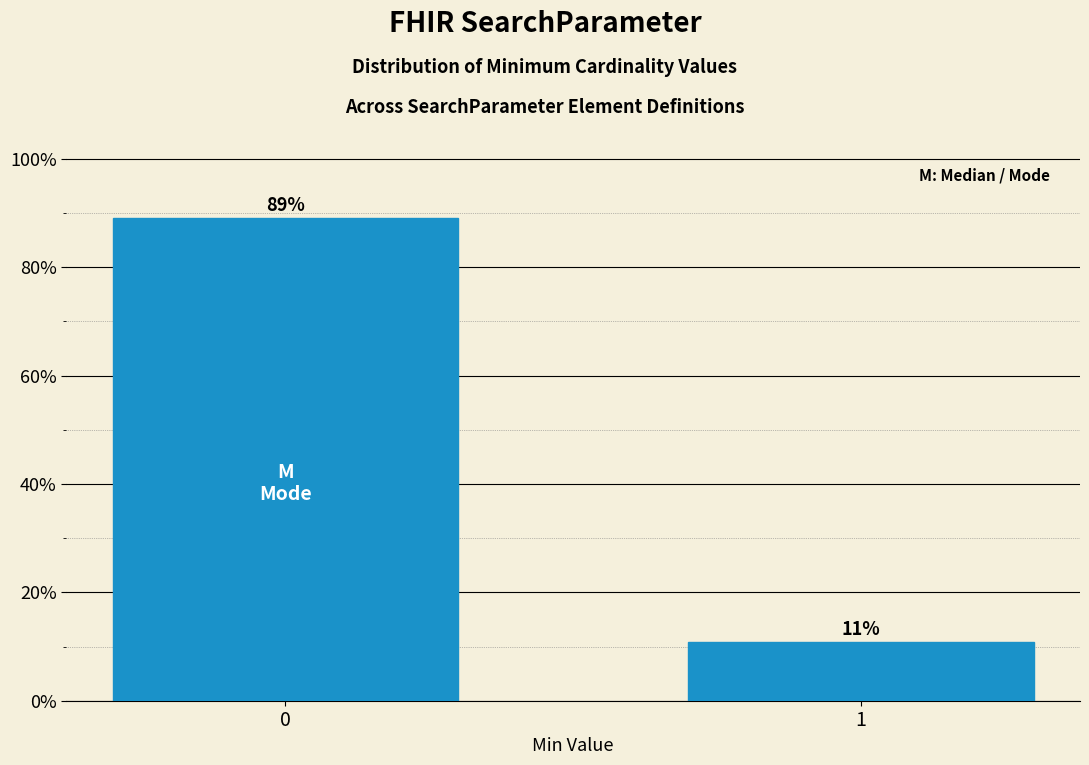

What is the approximate value at 1?

10.9